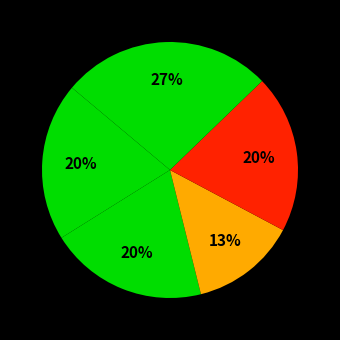

How many segments does this pie chart have?

5